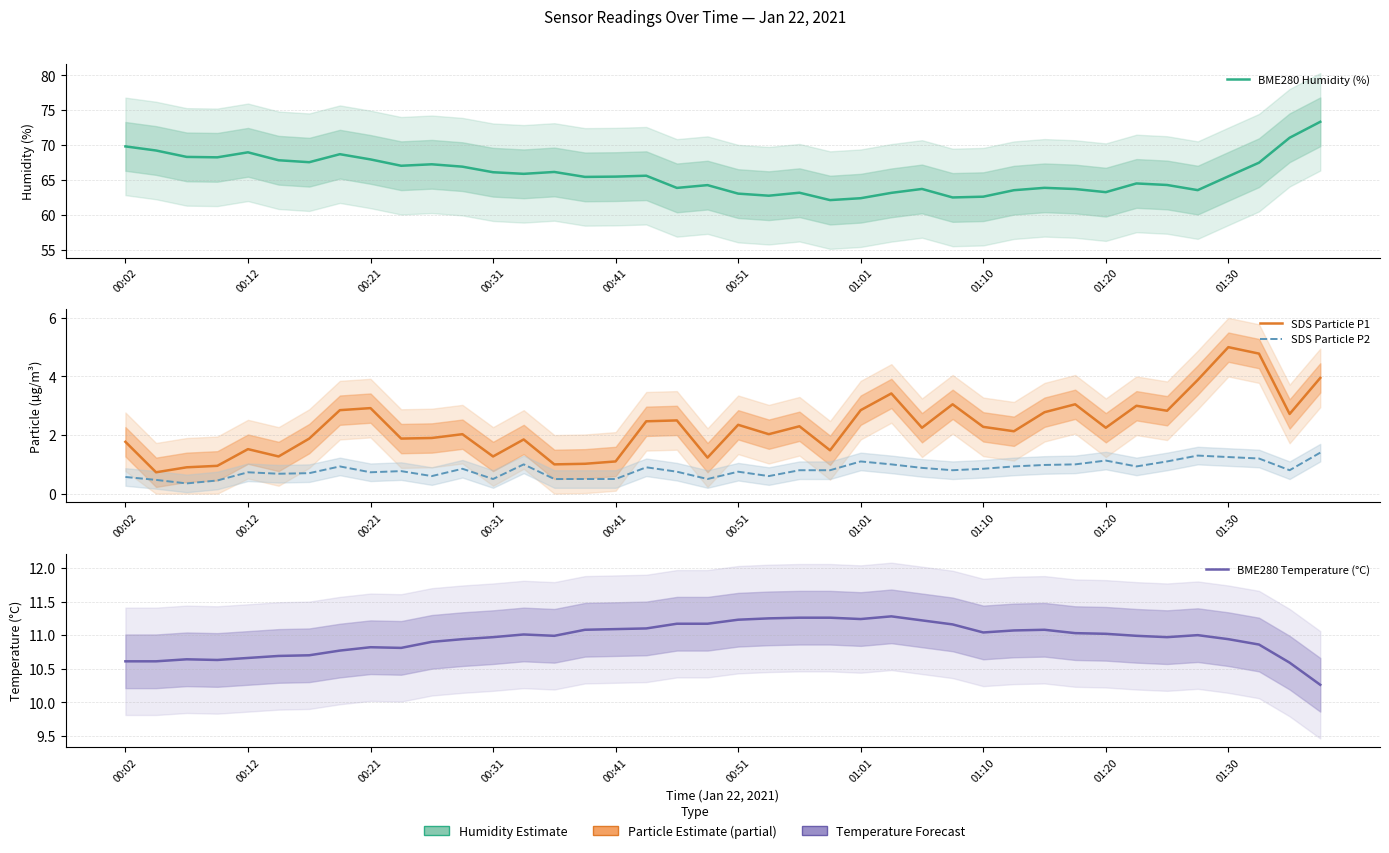

Which series has the widest spread of values?

BME280 Humidity (%)